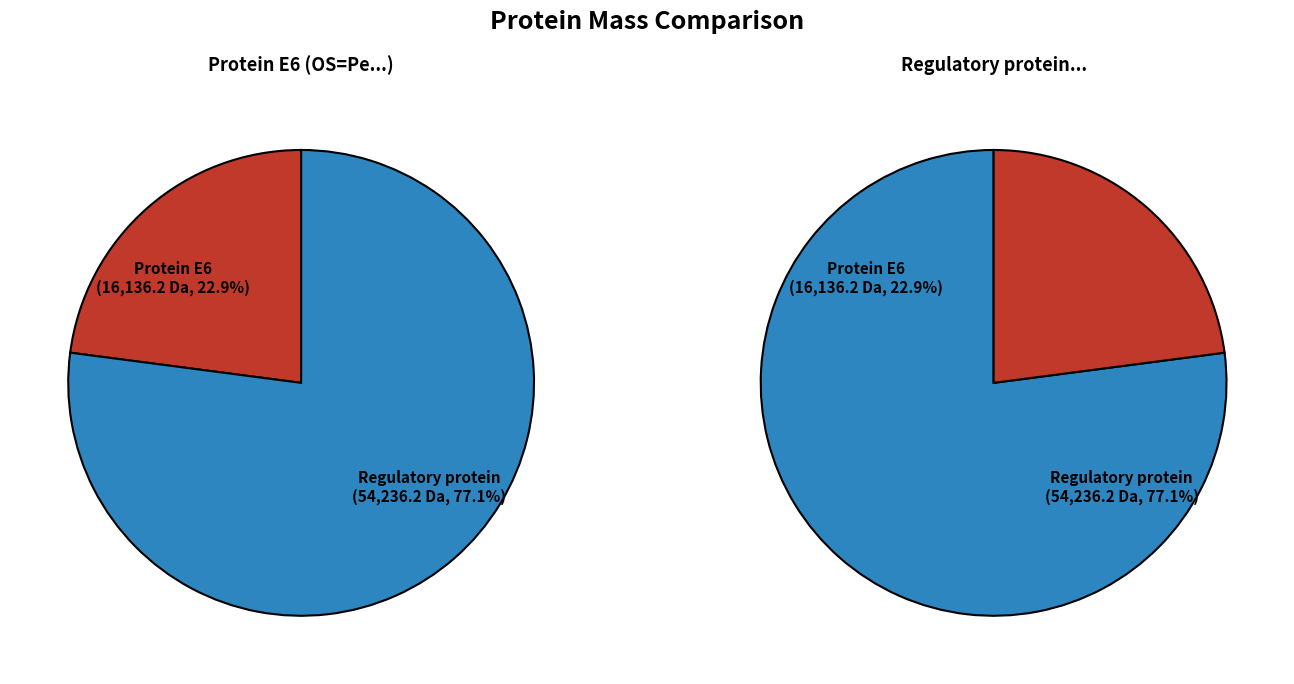

Rank the categories by value from highest to lowest.

Regulatory protein, Protein E6